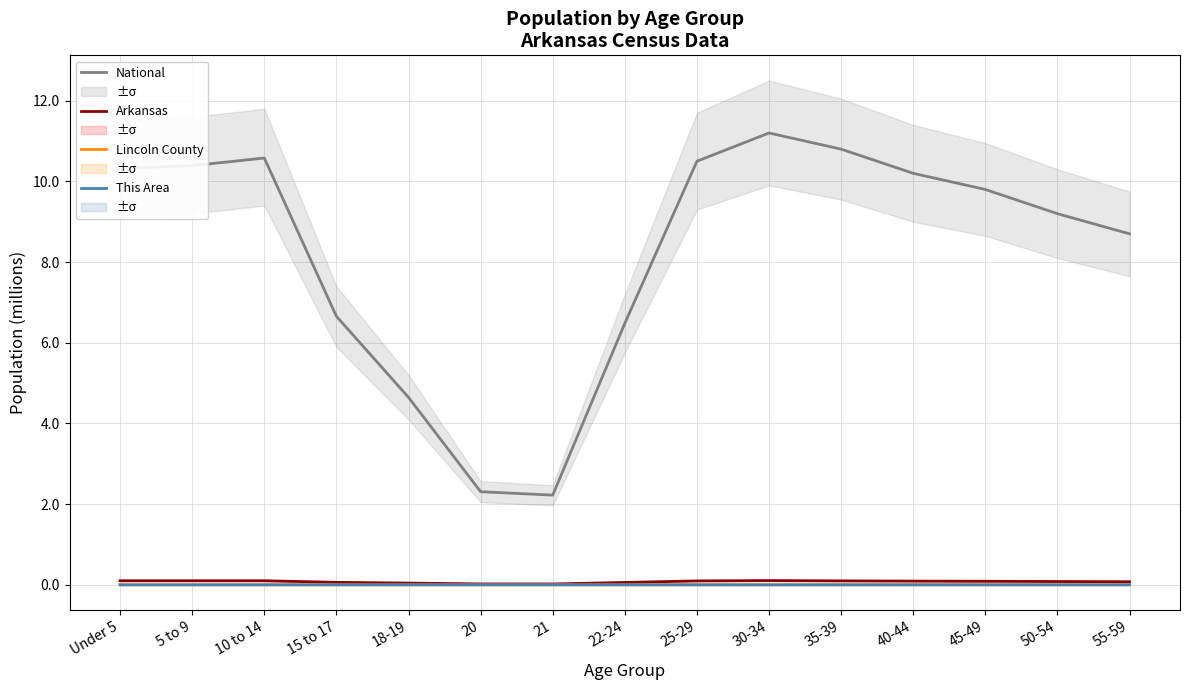

Rank the categories by National value from highest to lowest.

30-34, 35-39, 10 to 14, 25-29, 5 to 9, Under 5, 40-44, 45-49, 50-54, 55-59, 15 to 17, 22-24, 18-19, 20, 21